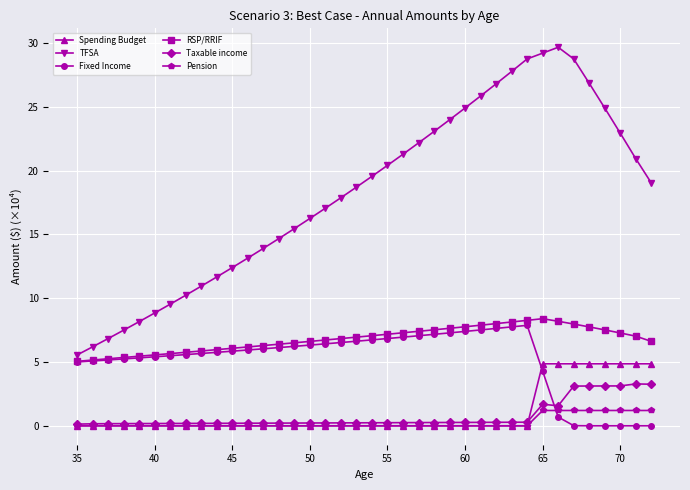

Rank the series by their maximum value, from highest to lowest.

TFSA, RSP/RRIF, Fixed Income, Spending Budget, Taxable income, Pension